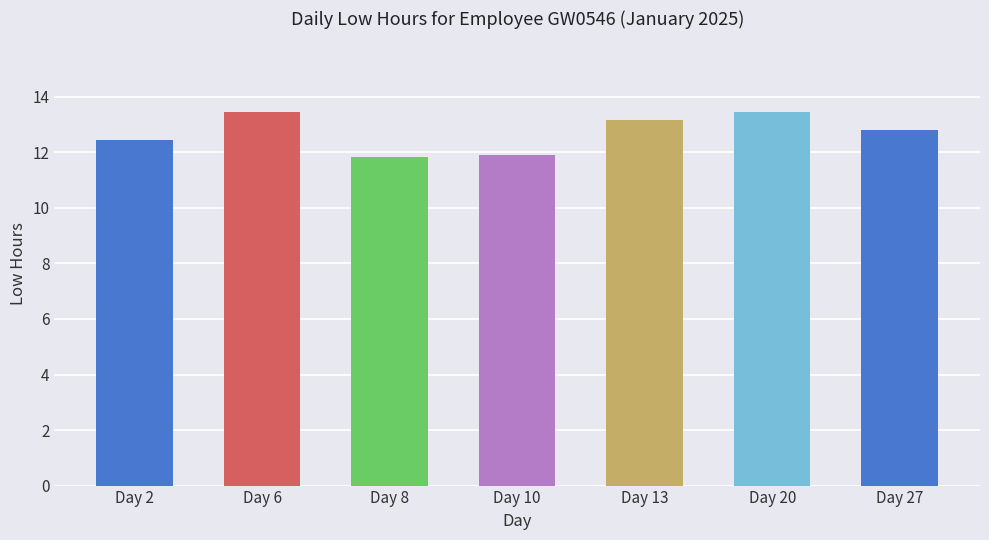

Read the value at Day 27.

12.8